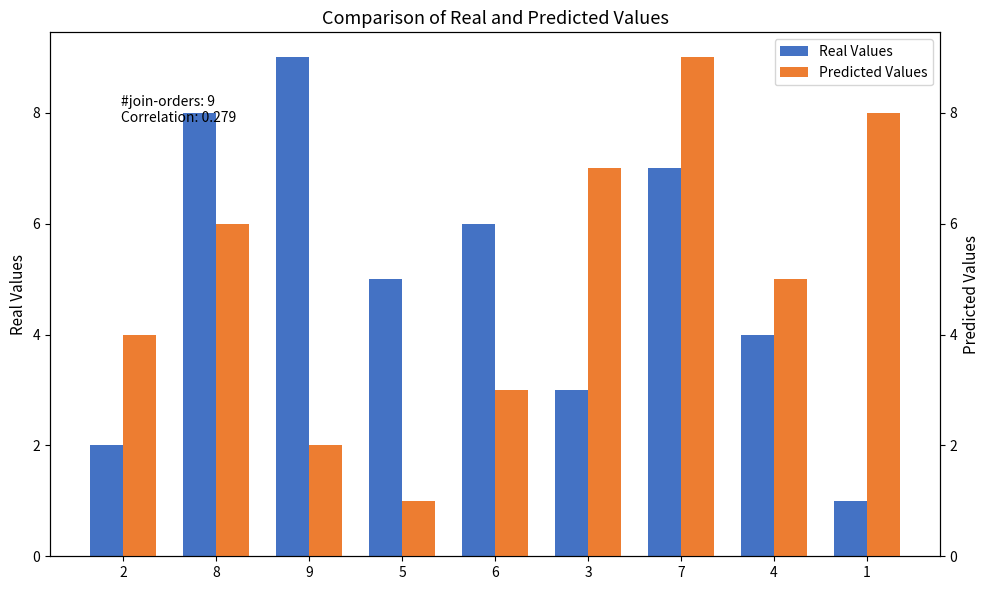

Is it true that Real Values equals 6 at 6?

True